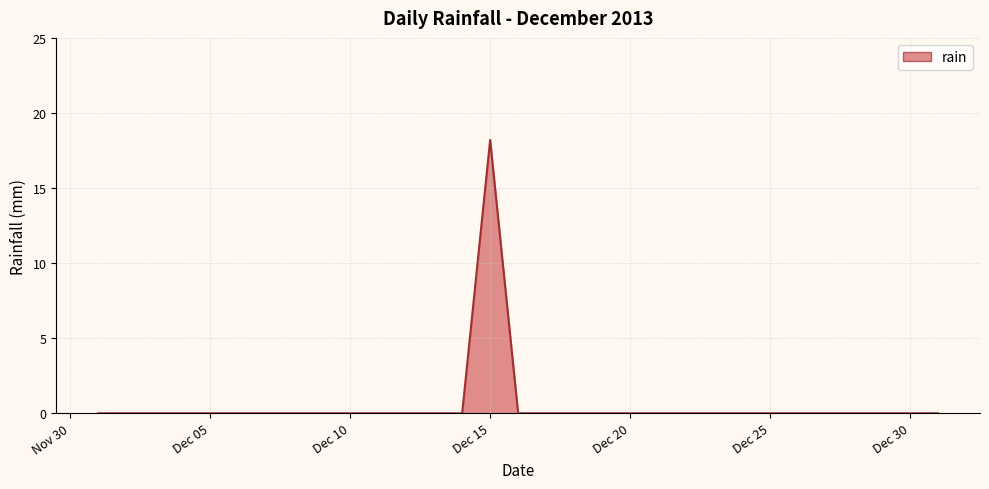

What is the greatest value displayed?

18.2